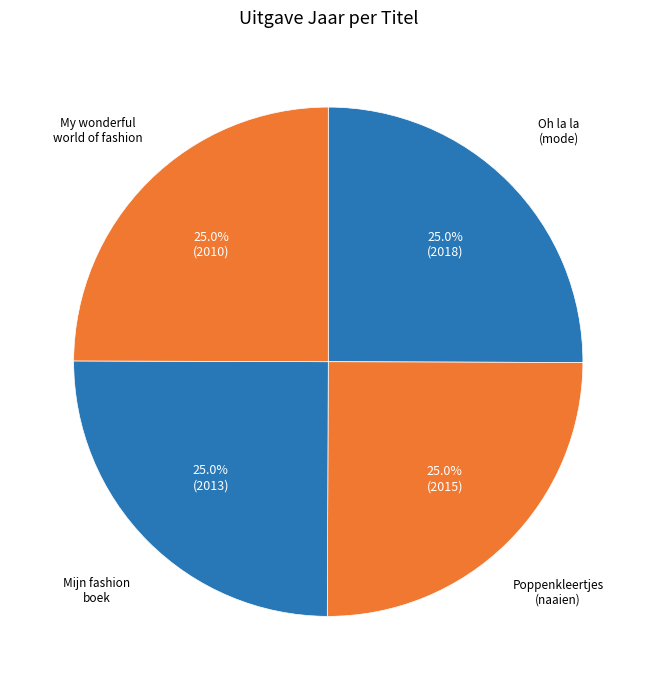

What portion of the pie excludes Oh la la (mode)?

75.0%